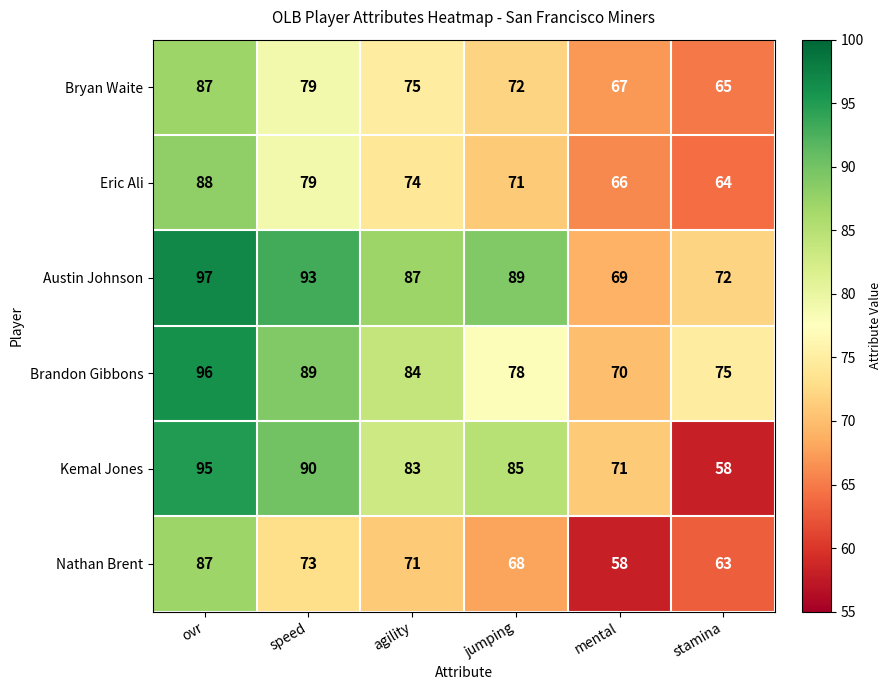

Read the Kemal Jones value at stamina.

58